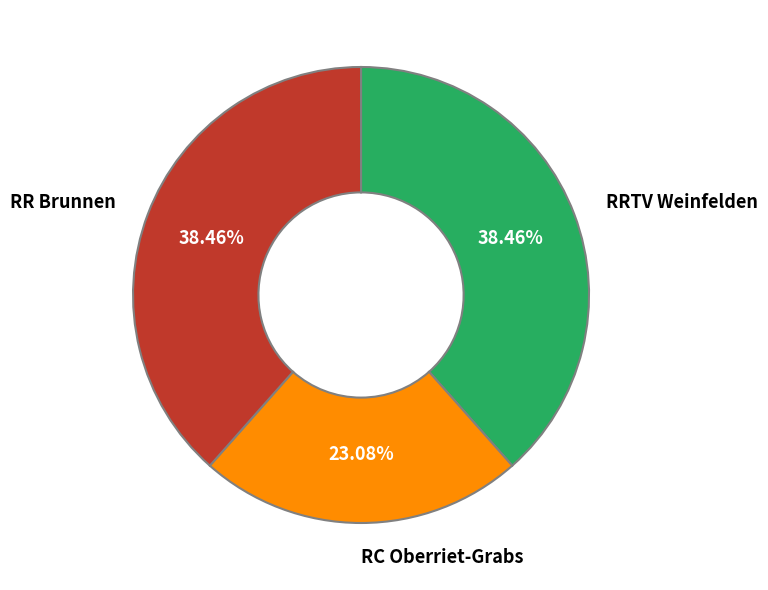

Which slice is the smallest?

RC Oberriet-Grabs